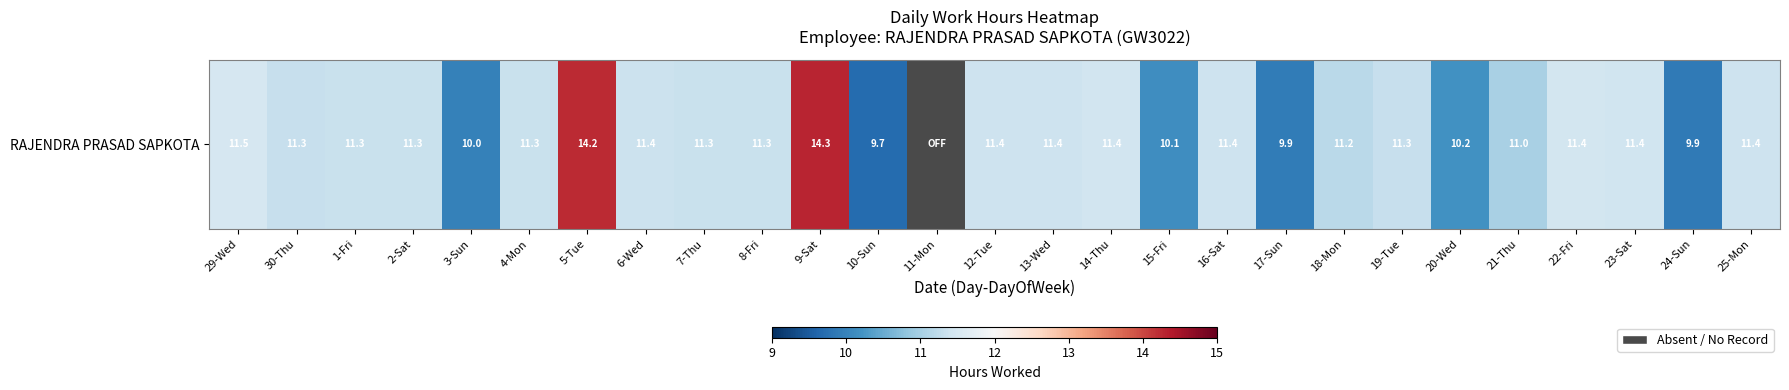

List the labels in order of value, largest first.

9-Sat, 5-Tue, 29-Wed, 22-Fri, 14-Thu, 23-Sat, 13-Wed, 12-Tue, 16-Sat, 25-Mon, 6-Wed, 4-Mon, 8-Fri, 1-Fri, 2-Sat, 7-Thu, 30-Thu, 19-Tue, 18-Mon, 21-Thu, 20-Wed, 15-Fri, 3-Sun, 17-Sun, 24-Sun, 10-Sun, 11-Mon